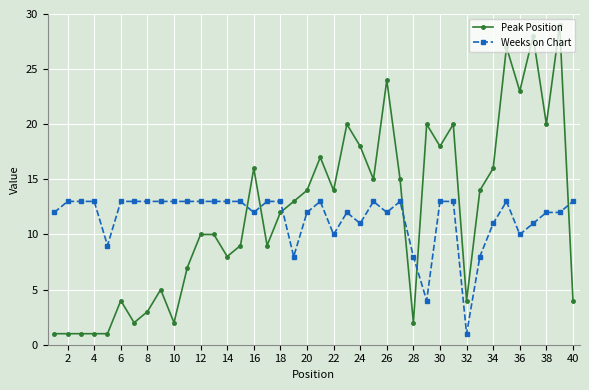

What is the maximum value for Weeks on Chart?

13